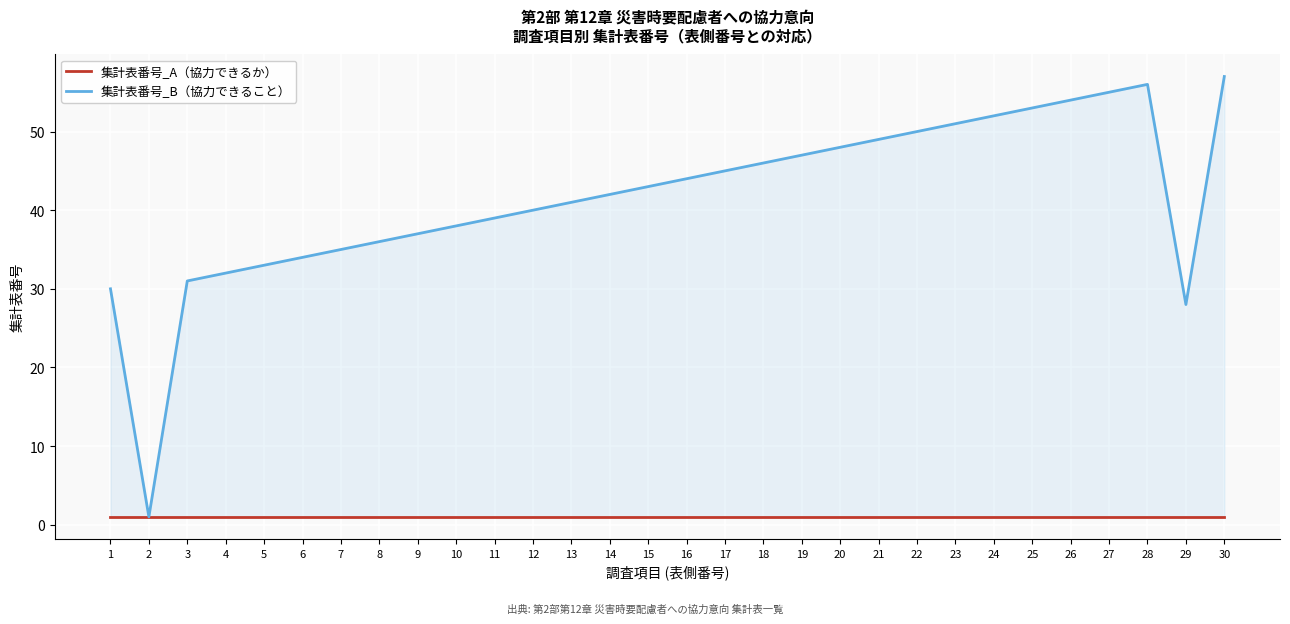

At which category does the chart reach its peak across all series?

30